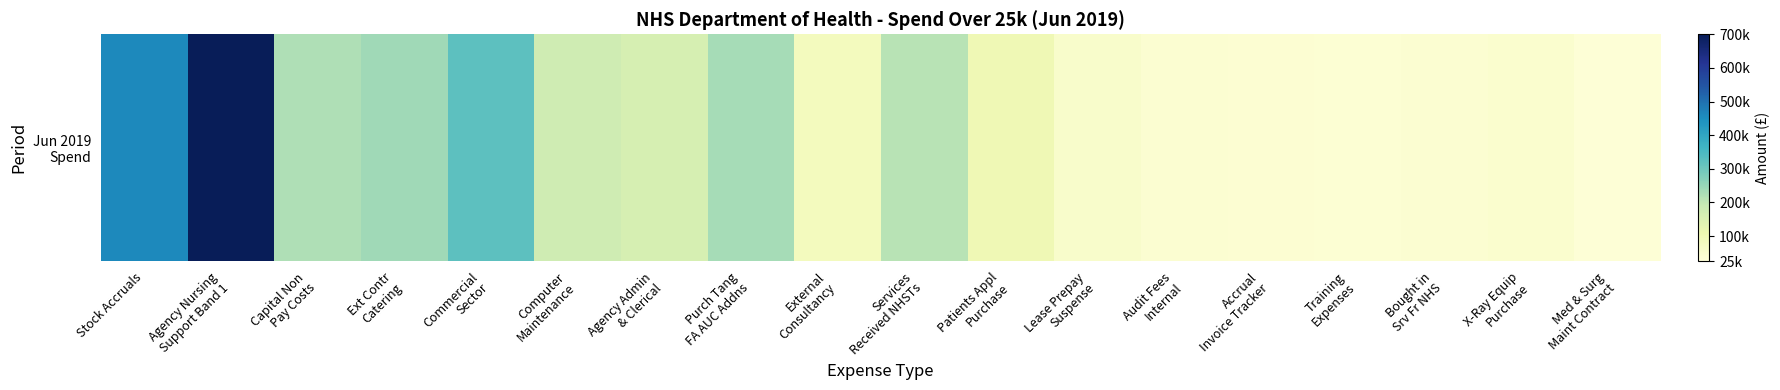

List the labels in order of value, smallest first.

Med & Surg
Maint Contract, Training
Expenses, Accrual
Invoice Tracker, Bought in
Srv Fr NHS, Audit Fees
Internal, X-Ray Equip
Purchase, Lease Prepay
Suspense, External
Consultancy, Patients Appl
Purchase, Agency Admin
& Clerical, Computer
Maintenance, Services
Received NHSTs, Capital Non
Pay Costs, Purch Tang
FA AUC Addns, Ext Contr
Catering, Commercial
Sector, Stock Accruals, Agency Nursing
Support Band 1